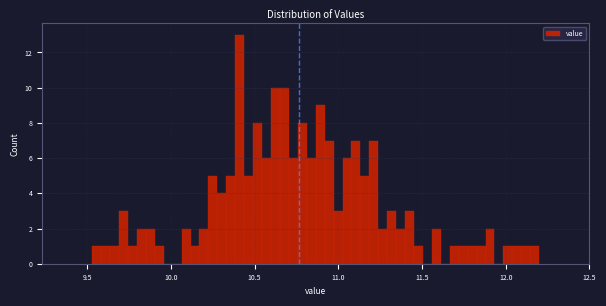

Around what value on the x-axis is the tallest bar? Give the approximate position of its centre, as read against the axis.

10.40